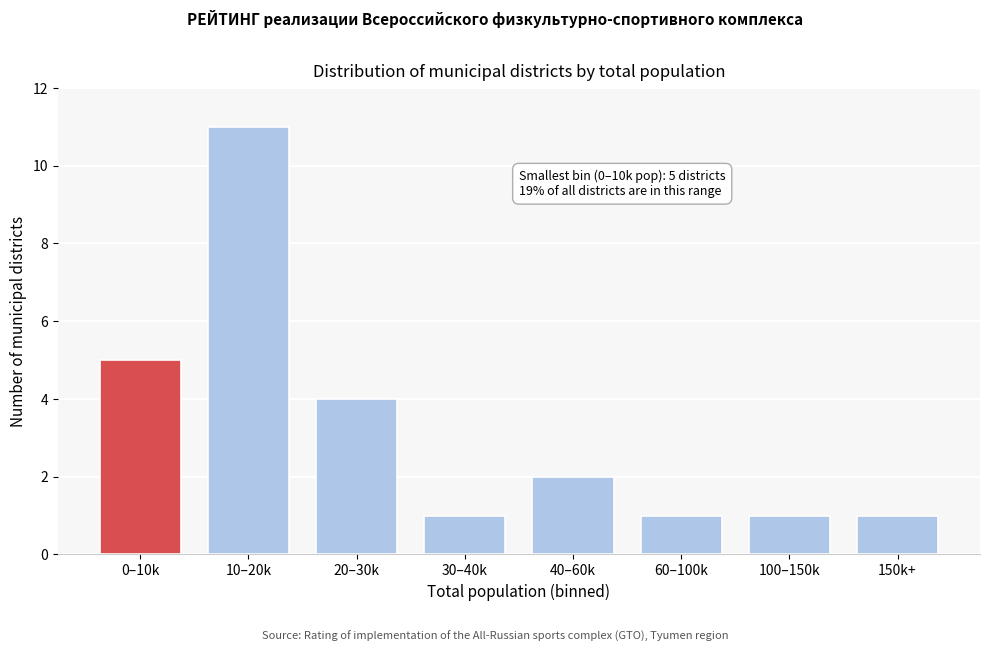

Reading right to left, what are all the values shown in this chart?

1	1	1	2	1	4	11	5